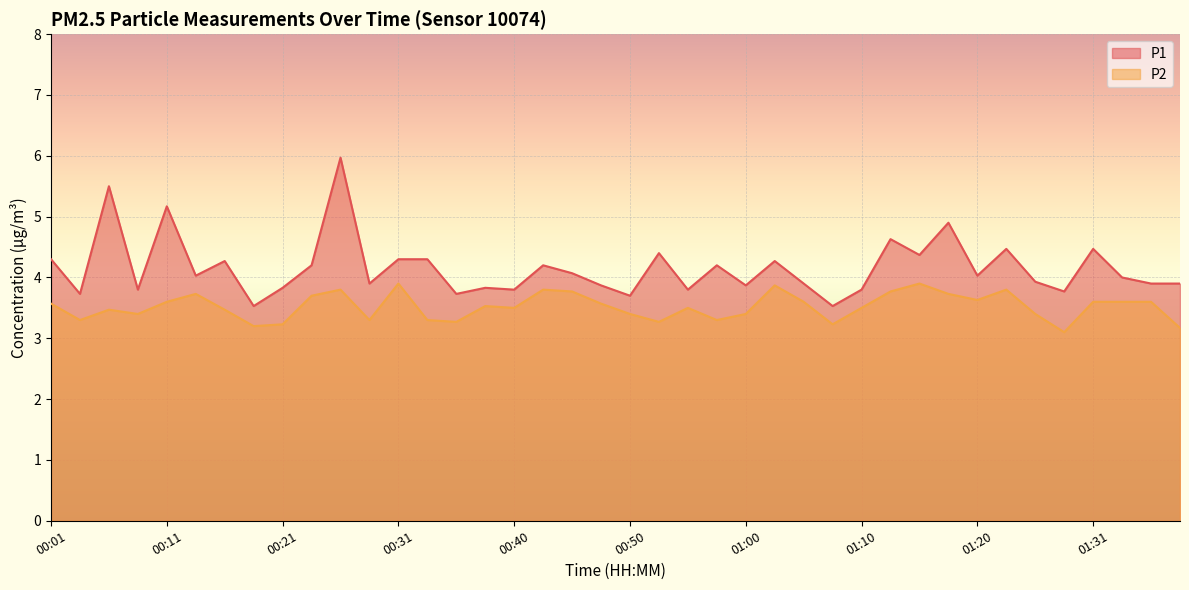

Reading left to right, extract all data points from this chart.

P1: 00:01=4.3	00:03=3.7	00:06=5.5	00:08=3.8	00:11=5.2	00:13=4.0	00:16=4.3	00:18=3.5	00:21=3.8	00:23=4.2	00:26=6.0	00:28=3.9	00:31=4.3	00:33=4.3	00:35=3.7	00:38=3.8	00:40=3.8	00:43=4.2	00:45=4.1	00:48=3.9	00:50=3.7	00:53=4.4	00:55=3.8	00:58=4.2	01:00=3.9	01:02=4.3	01:05=3.9	01:08=3.5	01:10=3.8	01:13=4.6	01:15=4.4	01:18=4.9	01:20=4.0	01:23=4.5	01:25=3.9	01:28=3.8	01:31=4.5	01:33=4.0	01:35=3.9	01:38=3.9
P2: 00:01=3.6	00:03=3.3	00:06=3.5	00:08=3.4	00:11=3.6	00:13=3.7	00:16=3.5	00:18=3.2	00:21=3.2	00:23=3.7	00:26=3.8	00:28=3.3	00:31=3.9	00:33=3.3	00:35=3.3	00:38=3.5	00:40=3.5	00:43=3.8	00:45=3.8	00:48=3.6	00:50=3.4	00:53=3.3	00:55=3.5	00:58=3.3	01:00=3.4	01:02=3.9	01:05=3.6	01:08=3.2	01:10=3.5	01:13=3.8	01:15=3.9	01:18=3.7	01:20=3.6	01:23=3.8	01:25=3.4	01:28=3.1	01:31=3.6	01:33=3.6	01:35=3.6	01:38=3.2